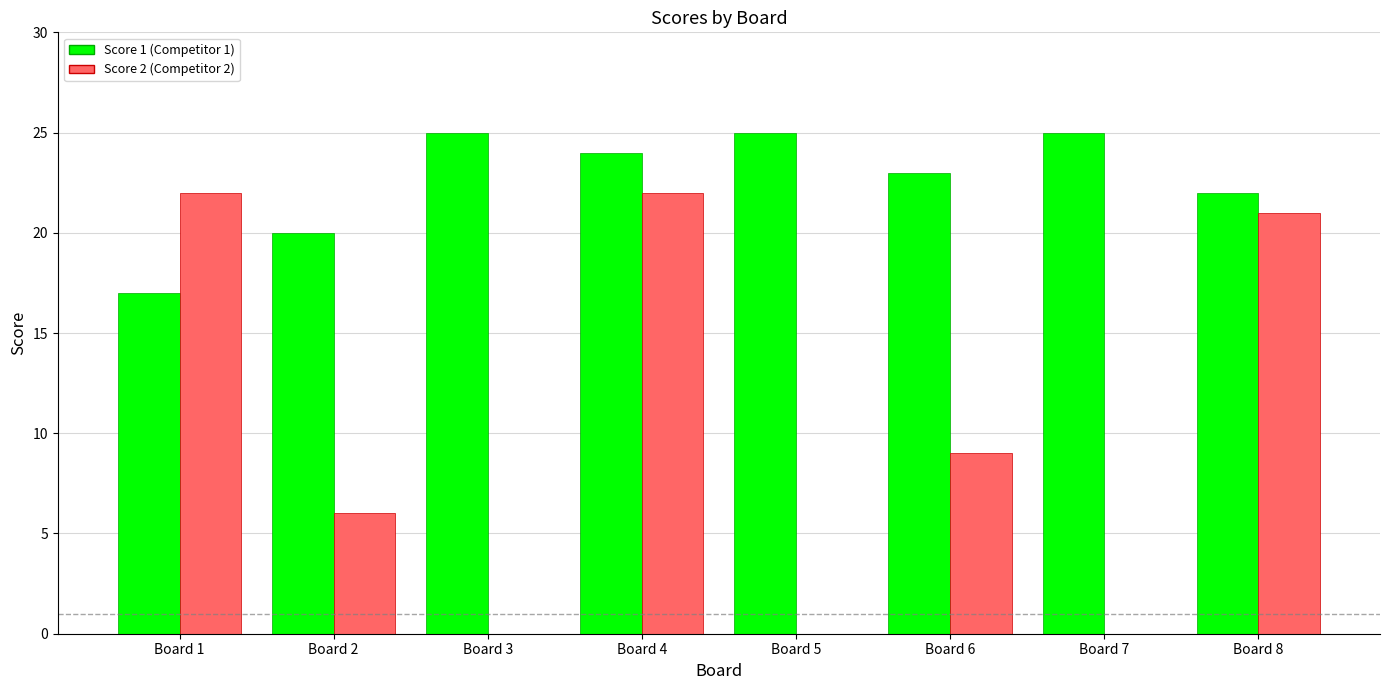

What is the total value across all series at Board 1?

39